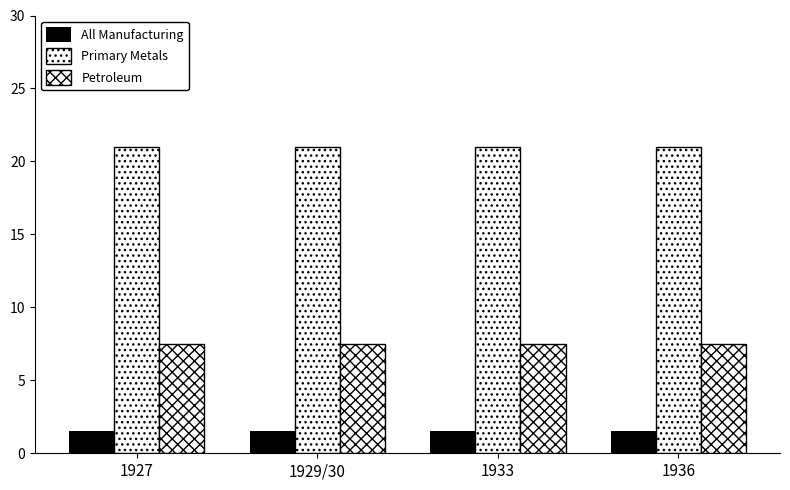

True or false: Primary Metals has a value of 21.0 at 1929/30.

True